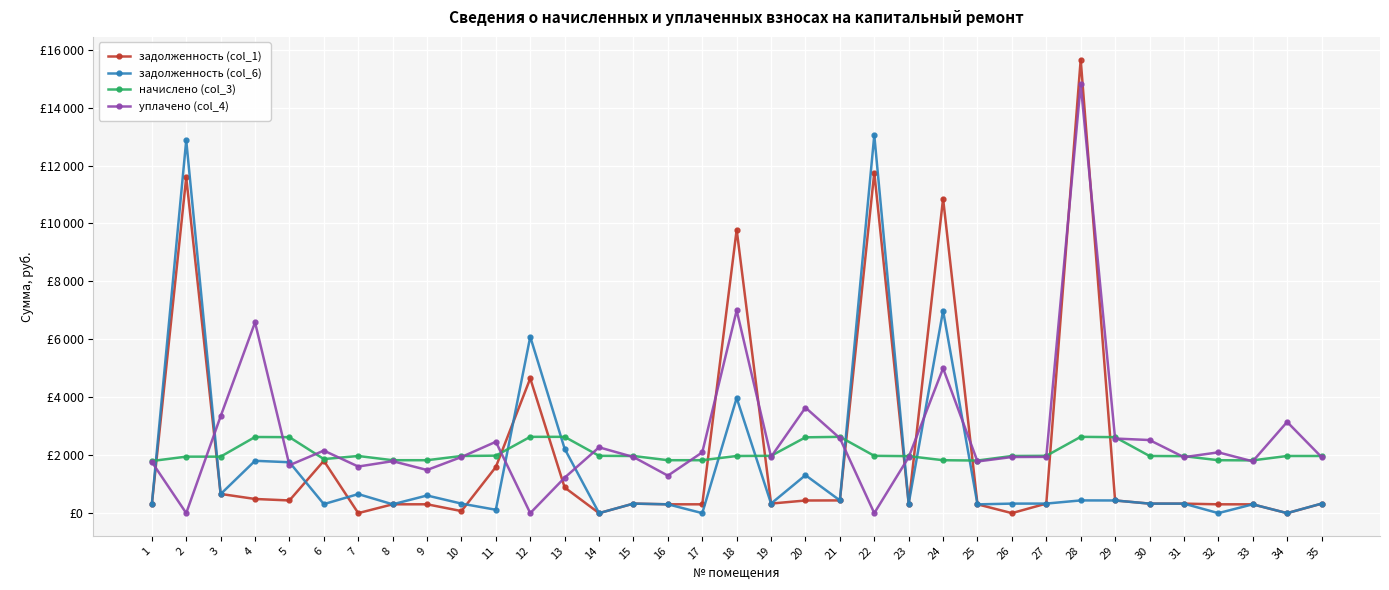

What is the value of the задолженность (col_1) point at the 15th from the left?

328.8